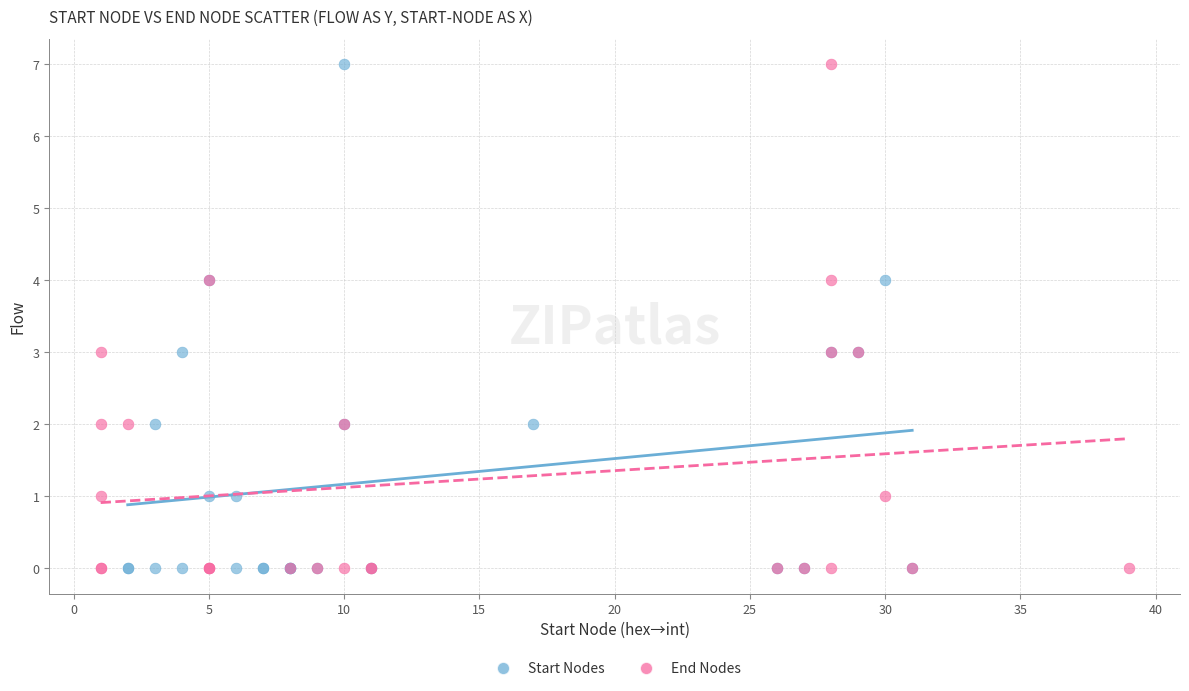

What are all the series names shown in the legend?

Start Nodes, End Nodes